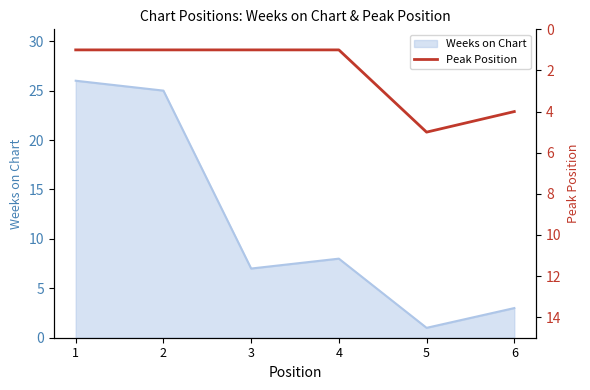

List the labels in order of value, largest first.

5, 6, 1, 2, 3, 4